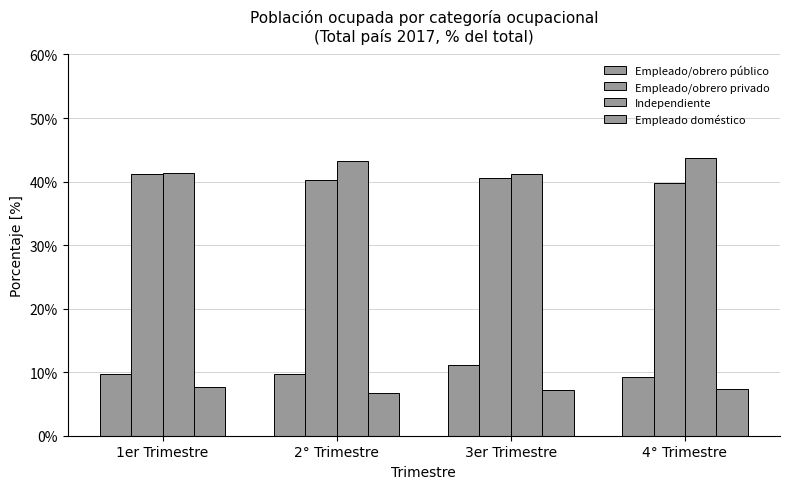

Between 3er Trimestre and 4° Trimestre, which is larger?

3er Trimestre